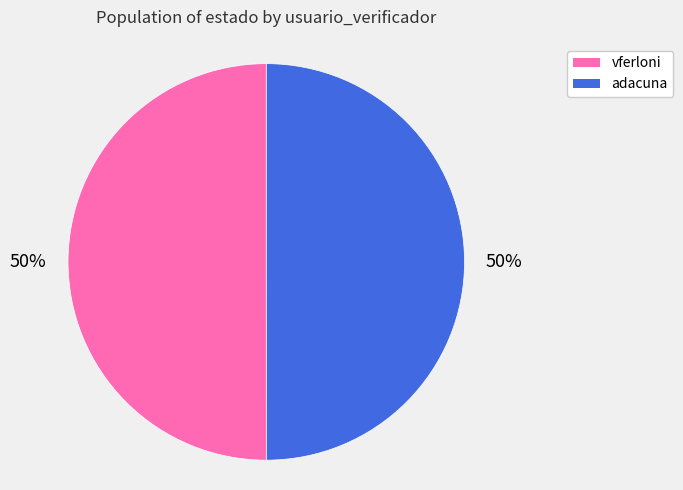

How many slices are in this pie chart?

2